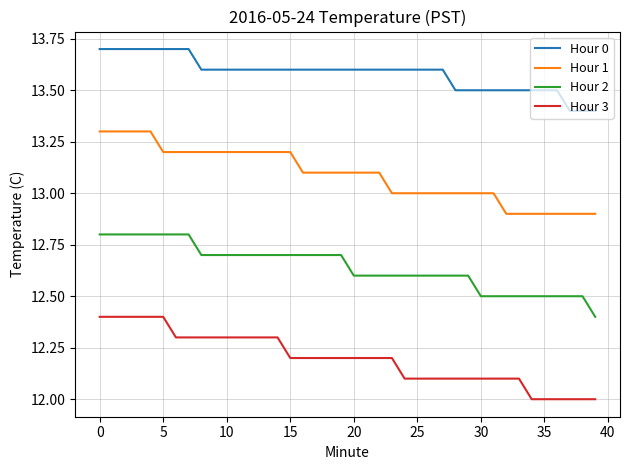

Does the chart display data point markers on the line(s)?

No